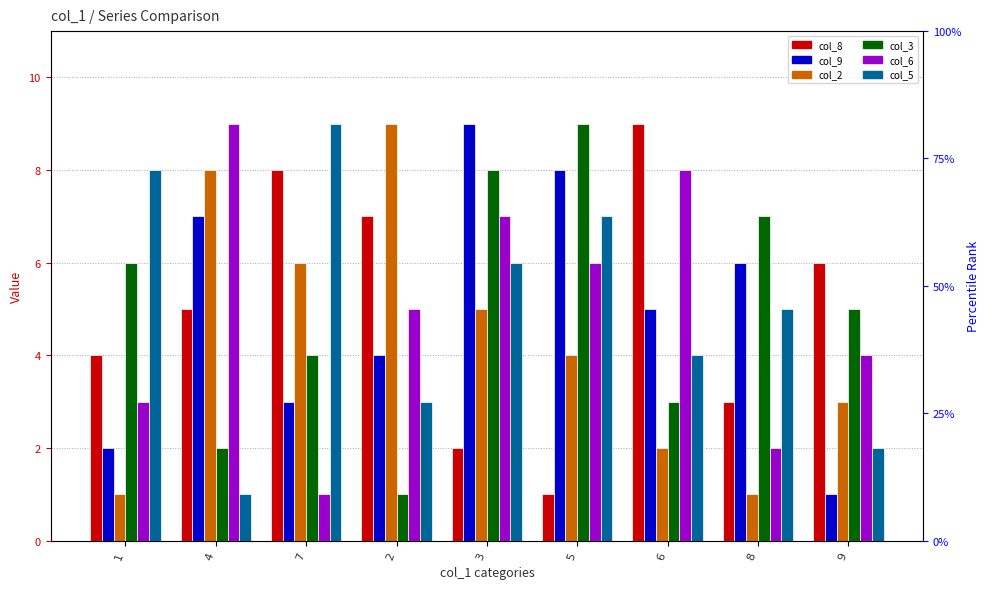

How many values in the col_5 series exceed 5?

4